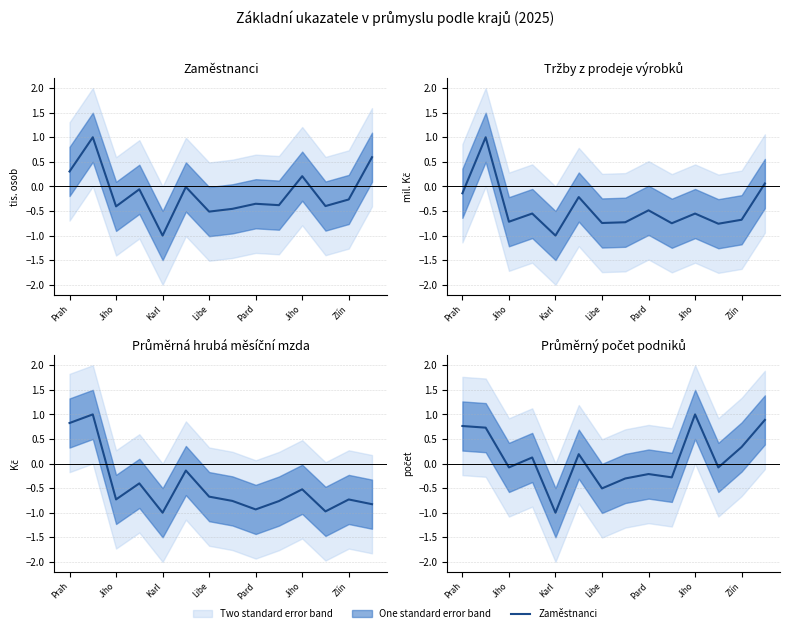

True or false: Průměrná hrubá měsíční mzda and Zaměstnanci cross at least once.

False